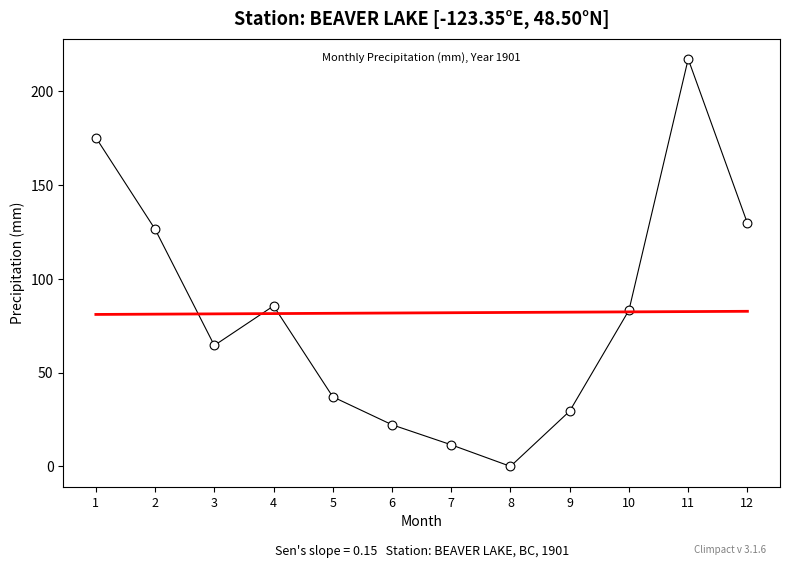

What Y value in the scatter plot is closest to 108?

126.5